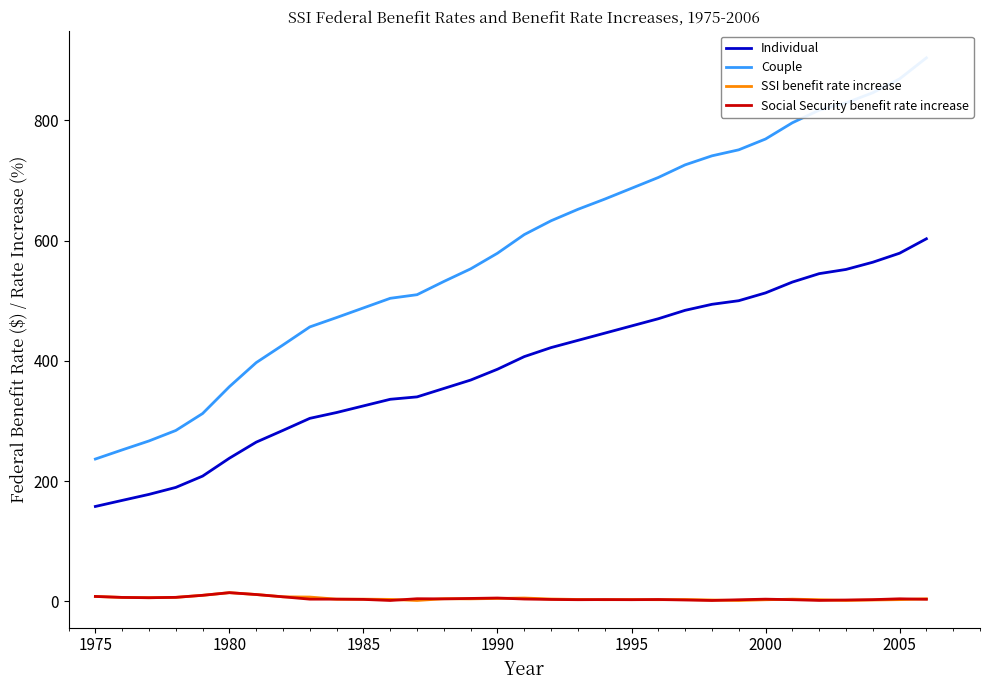

What is the difference between the maximum and second lowest values in the SSI benefit rate increase series?

13.0